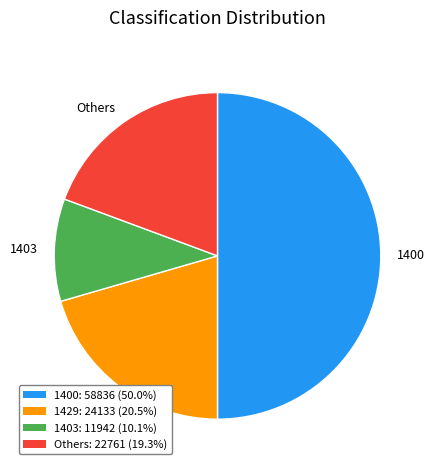

Rank the categories by value from lowest to highest.

1403, Others, 1429, 1400